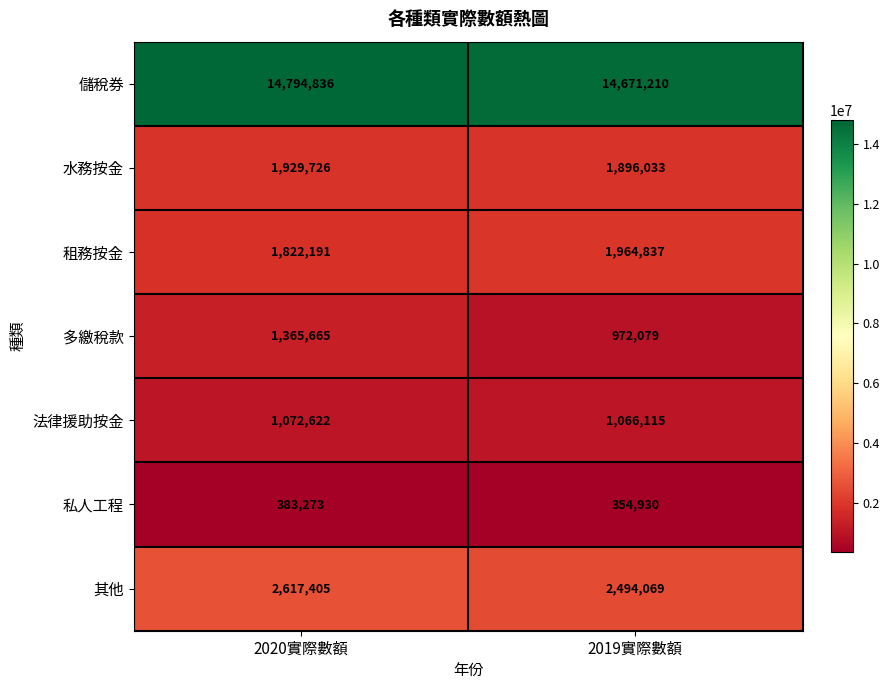

Reading left to right, list all the values displayed in this chart.

儲稅券: 14794836	14671210
水務按金: 1929726	1896033
租務按金: 1822191	1964837
多繳稅款: 1365665	972079
法律援助按金: 1072622	1066115
私人工程: 383273	354930
其他: 2617405	2494069